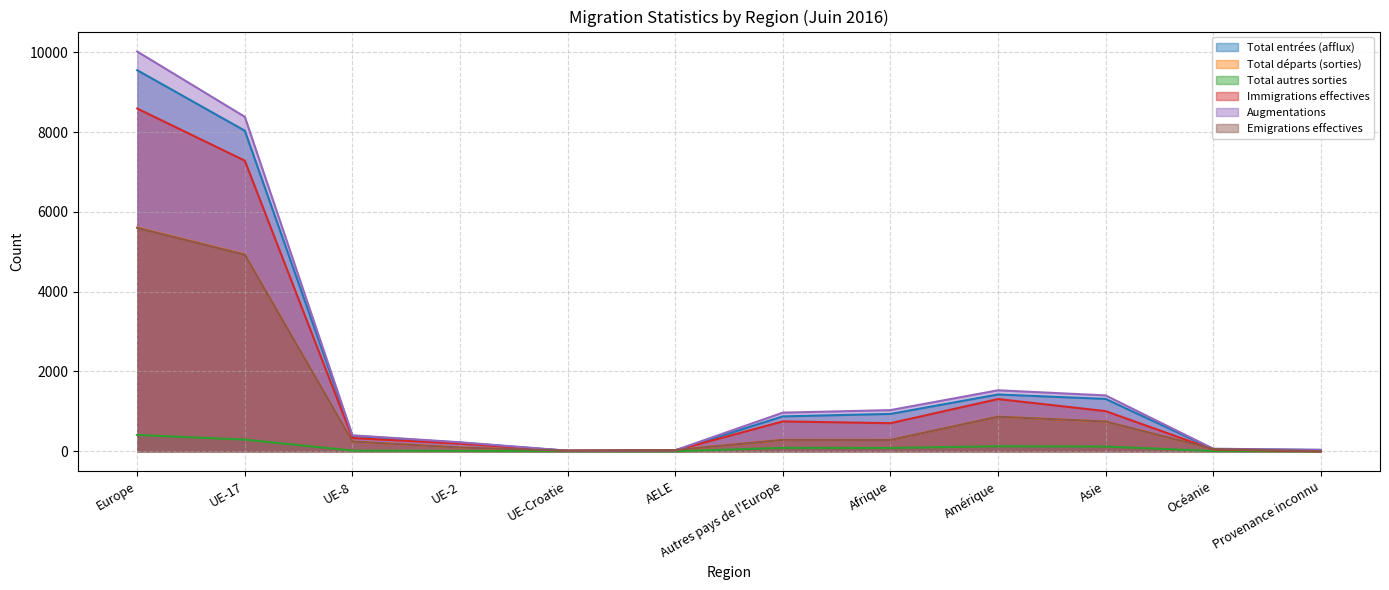

At how many categories does at least one series exceed 9552?

1